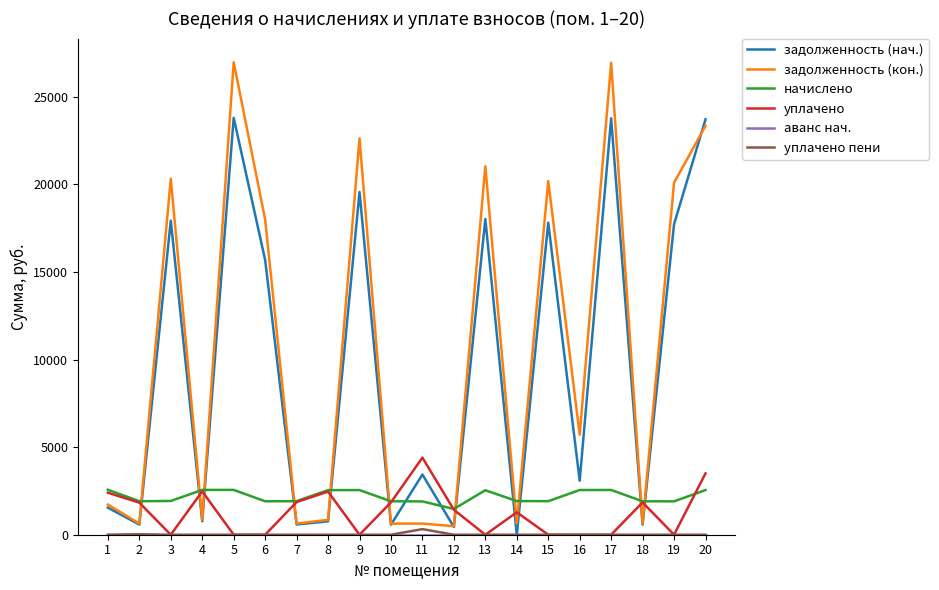

What is the greatest value displayed?

26970.3